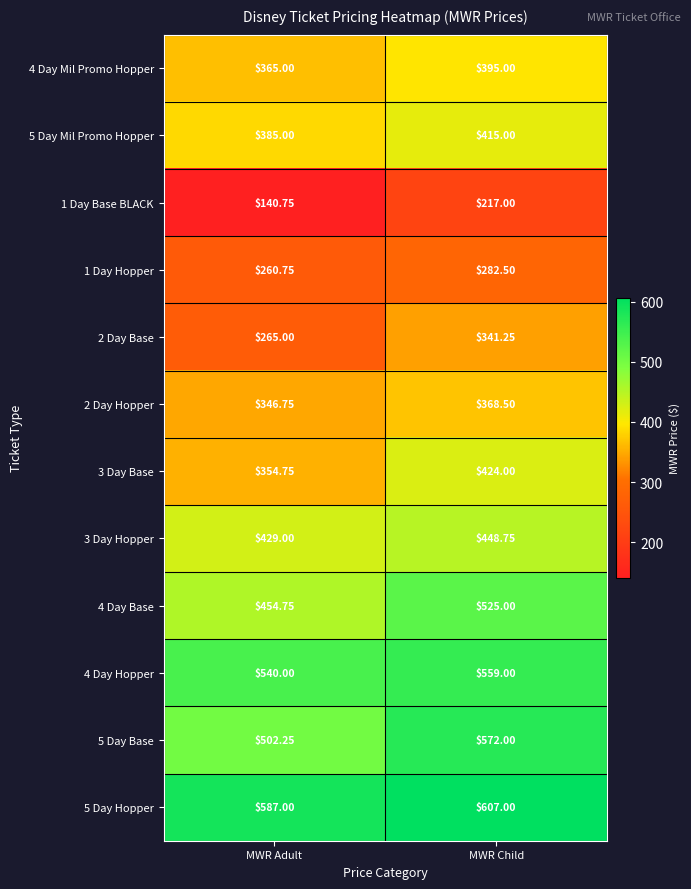

Rank the categories by 3 Day Base value from highest to lowest.

MWR Child, MWR Adult